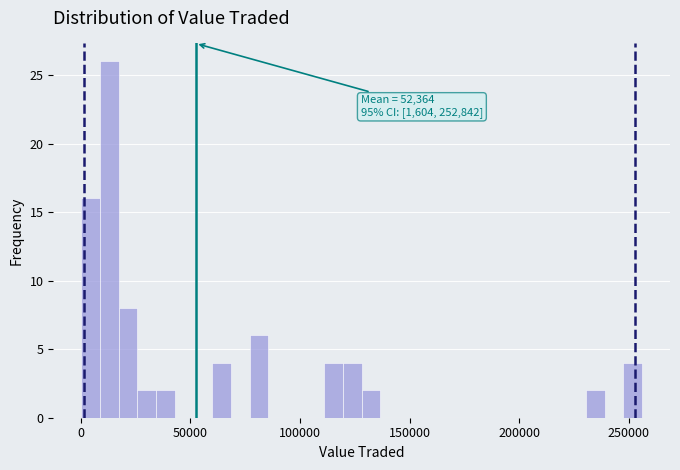

Around what value on the x-axis is the tallest bar? Give the approximate position of its centre, as read against the axis.

15000